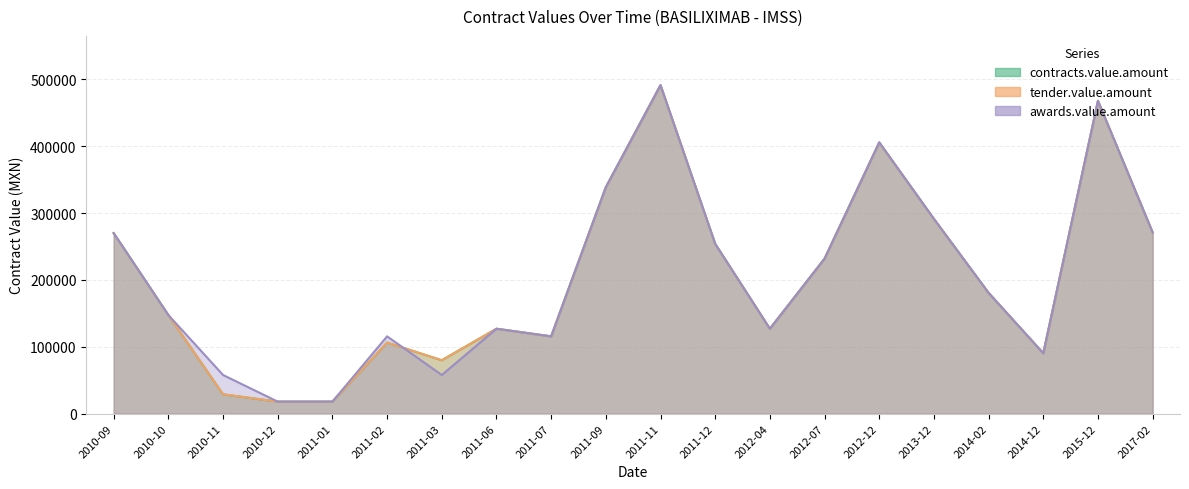

True or false: awards.value.amount has more than 1 interior local peaks.

True